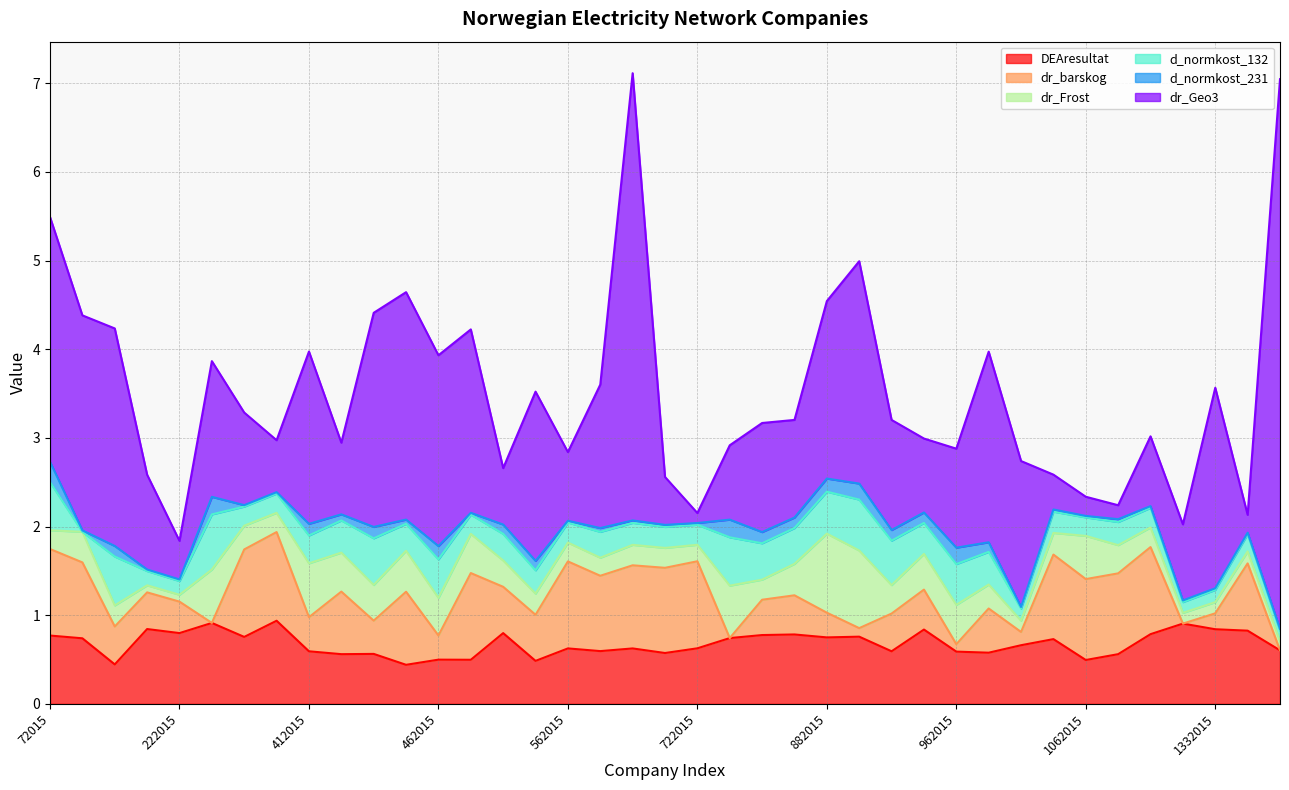

What are all the series names shown in the legend?

DEAresultat, dr_barskog, dr_Frost, d_normkost_132, d_normkost_231, dr_Geo3